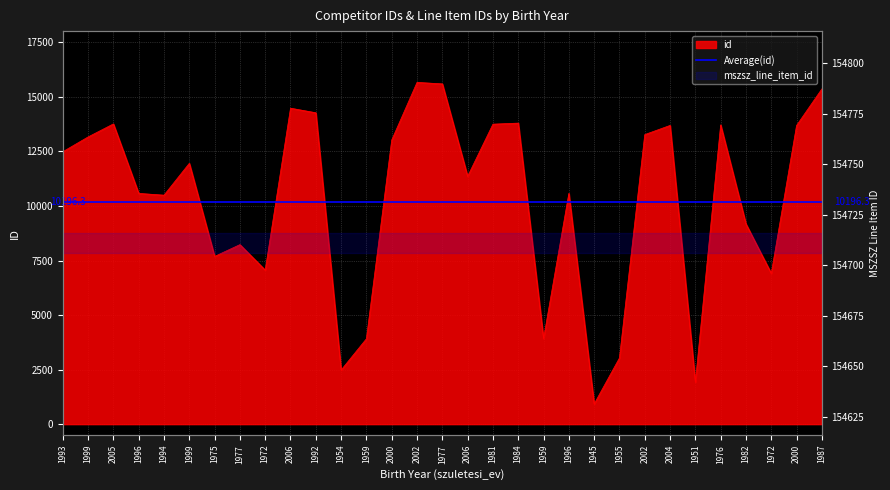

What is the approximate value at 1977?

8231